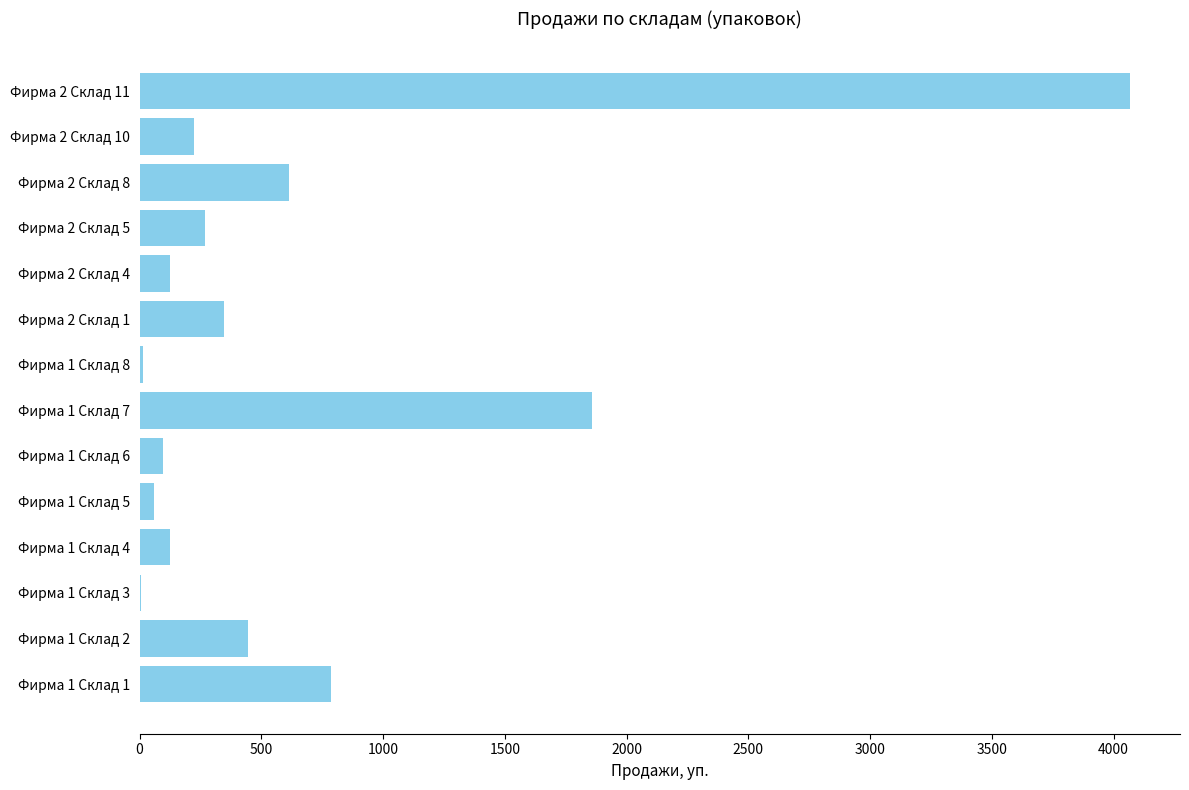

At which label is the value closest to 2038?

Фирма 1 Склад 7